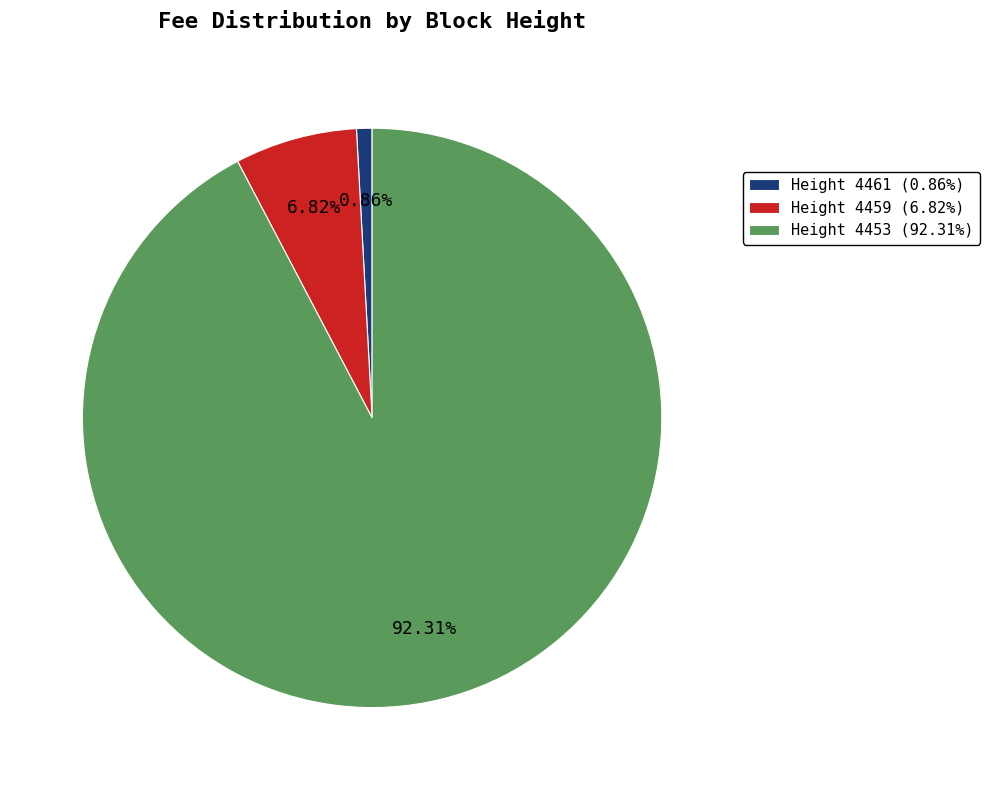

Which has a higher value, Height 4461 (0.86%) or Height 4453 (92.31%)?

Height 4453 (92.31%)